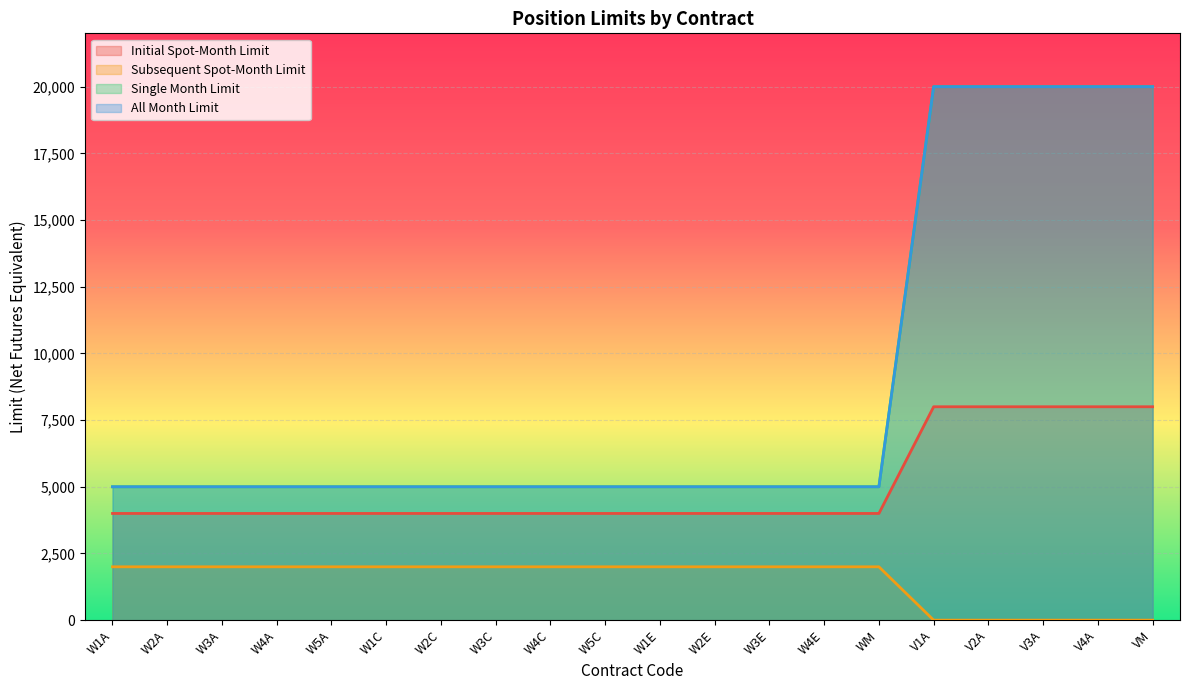

Which category has the highest value in the Subsequent Spot-Month Limit series?

W1A